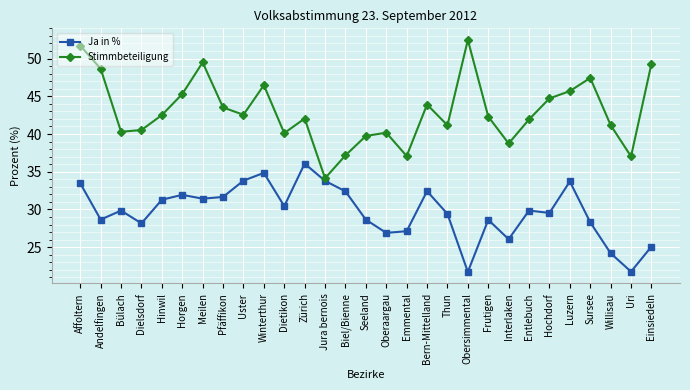

What is the highest value of the Ja in % series?

36.1